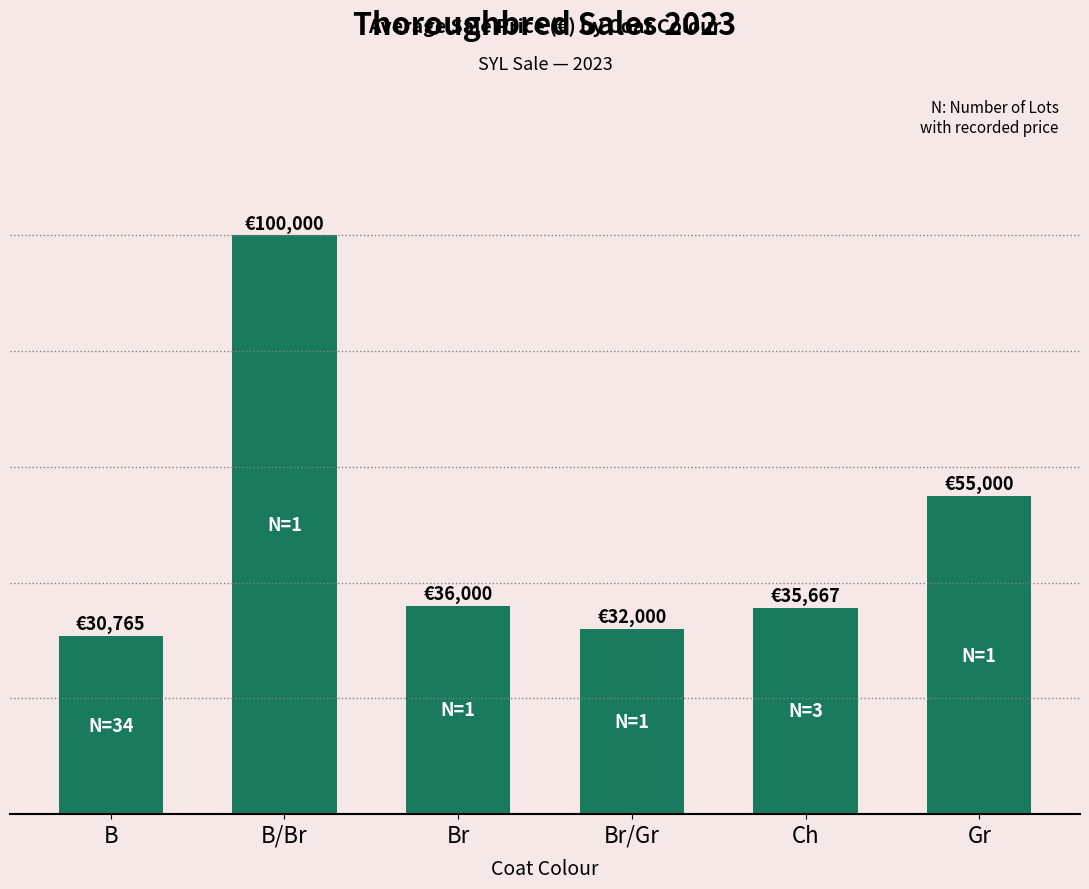

Are the bars horizontal?

No